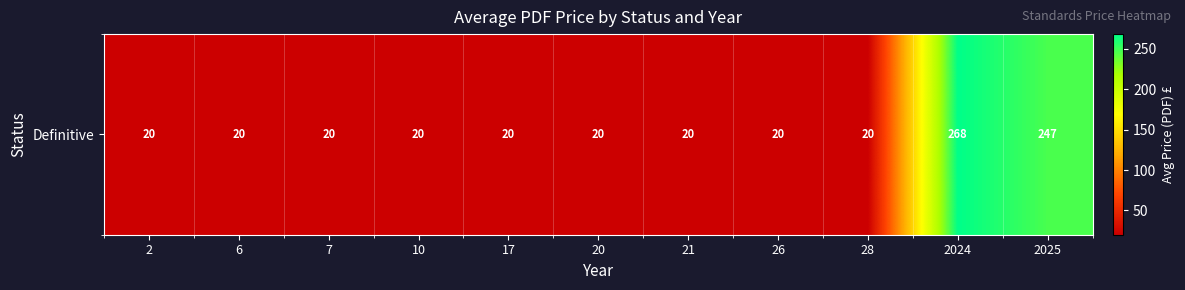

At which category does the chart reach its minimum across all series?

2